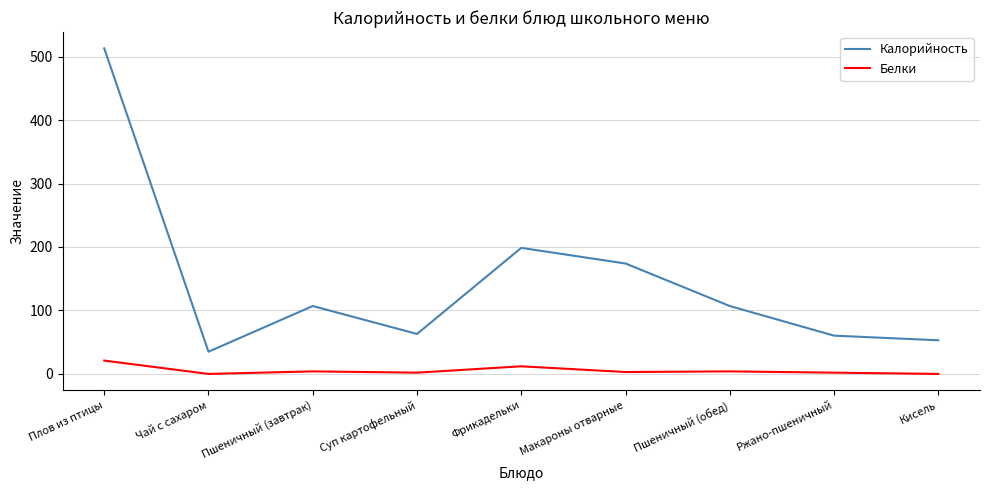

Which series has the largest total across all categories?

Калорийность